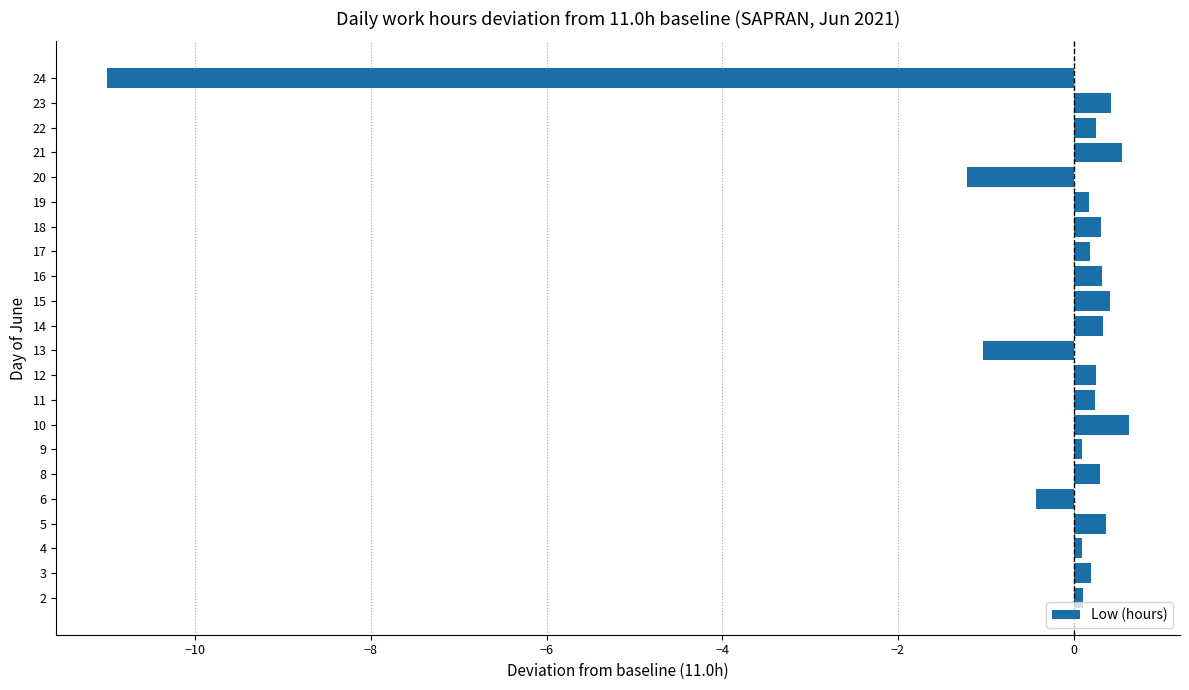

What is the average value?

-0.4